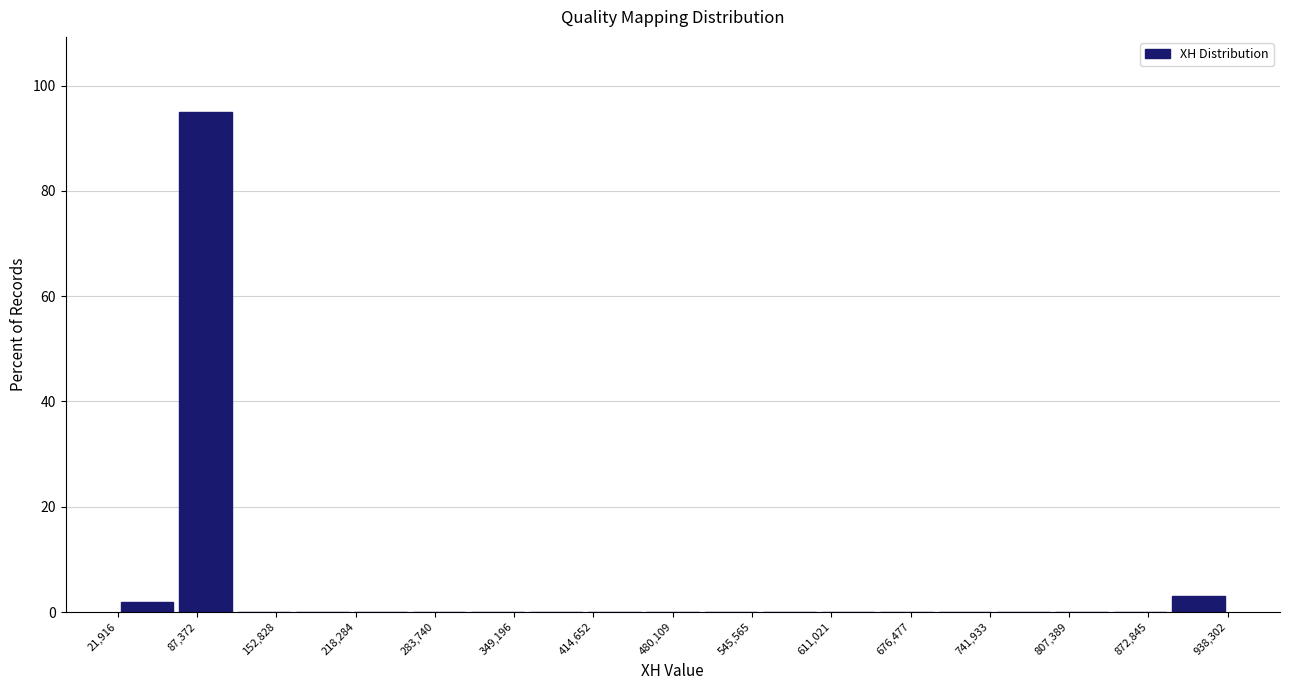

Reading left to right, list every bar in this chart as the range it spans on the x-axis followed by its height. Neither the bar edges nor the heights are printed on the chart, so give them approximately, as read against the axes.

20000 to 70000: under 2
70000 to 120000: 96
120000 to 170000: 0
170000 to 210000: 0
210000 to 260000: 0
260000 to 310000: 0
310000 to 360000: 0
360000 to 410000: 0
410000 to 460000: 0
460000 to 500000: 0
500000 to 550000: 0
550000 to 600000: 0
600000 to 650000: 0
650000 to 700000: 0
700000 to 750000: 0
750000 to 790000: 0
790000 to 840000: 0
840000 to 890000: 0
890000 to 940000: 4